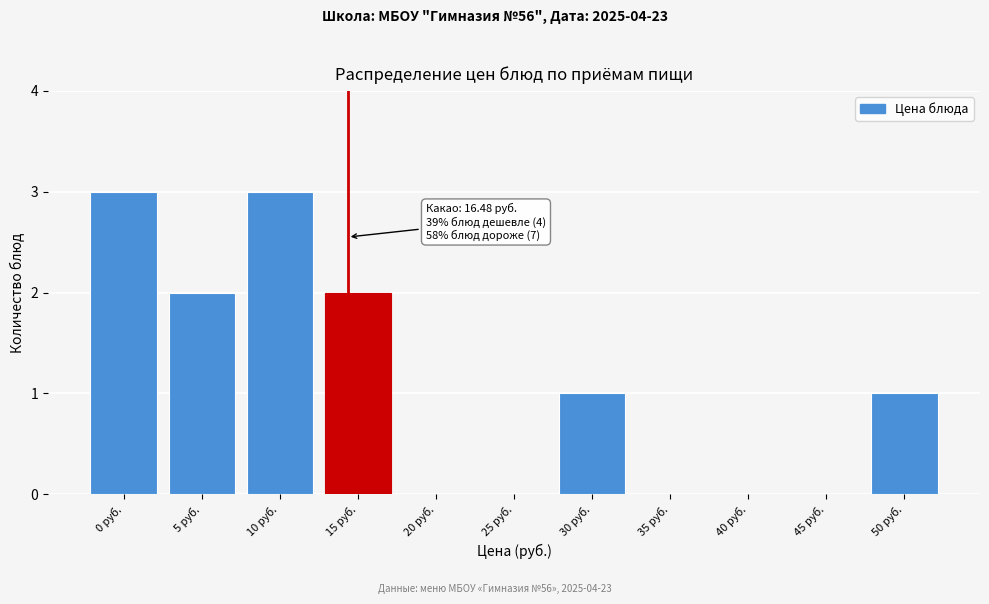

Reading right to left, transcribe all the data shown in this chart.

50 руб.=1	45 руб.=0	40 руб.=0	35 руб.=0	30 руб.=1	25 руб.=0	20 руб.=0	15 руб.=2	10 руб.=3	5 руб.=2	0 руб.=3